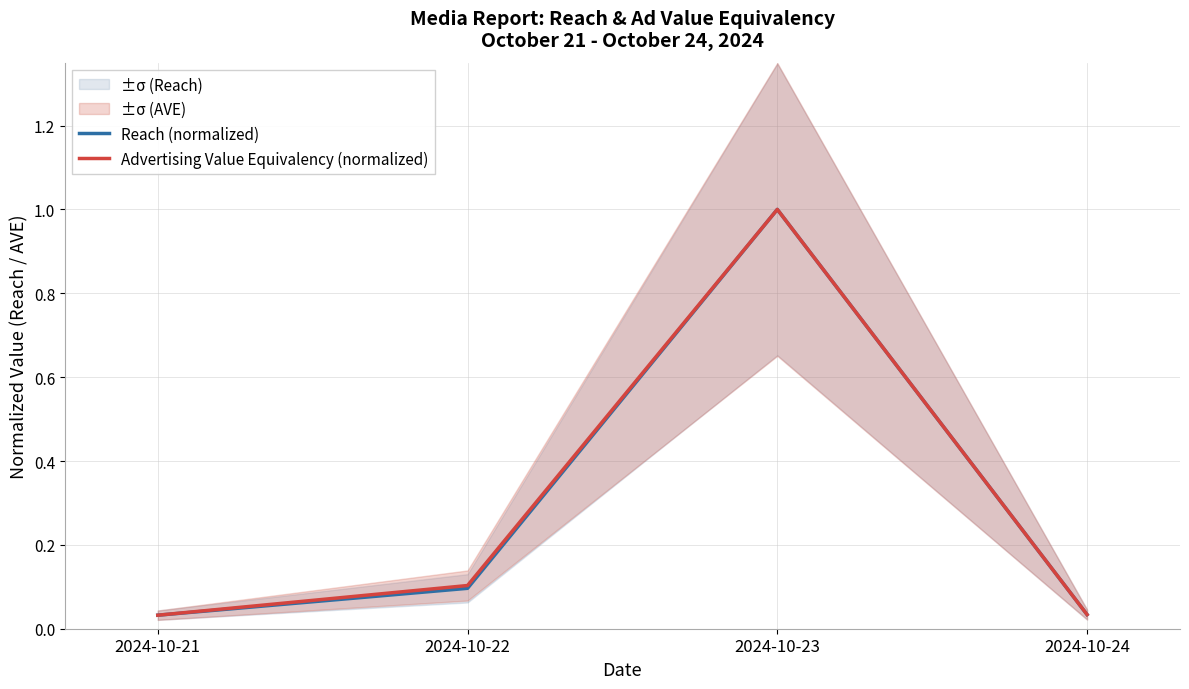

How many lines are shown in the chart?

2